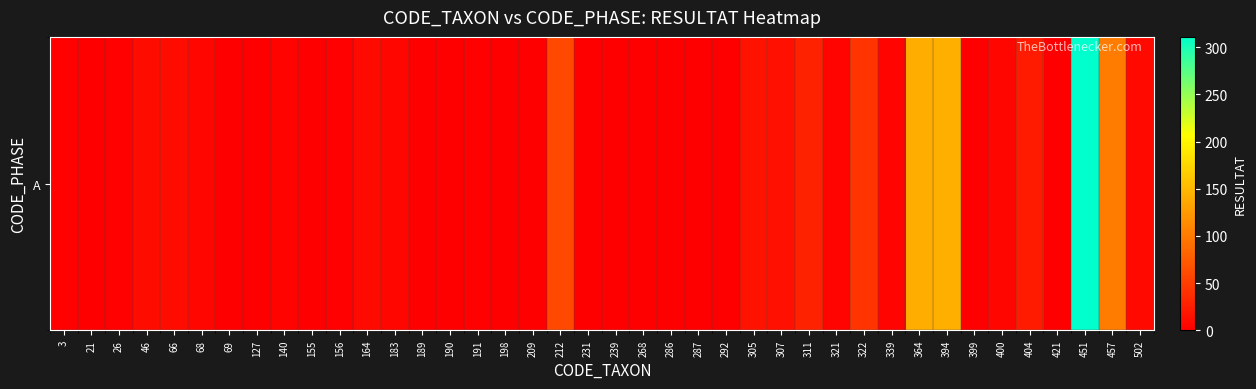

What is the ratio of the value at 311 to the value at 305?

1.9